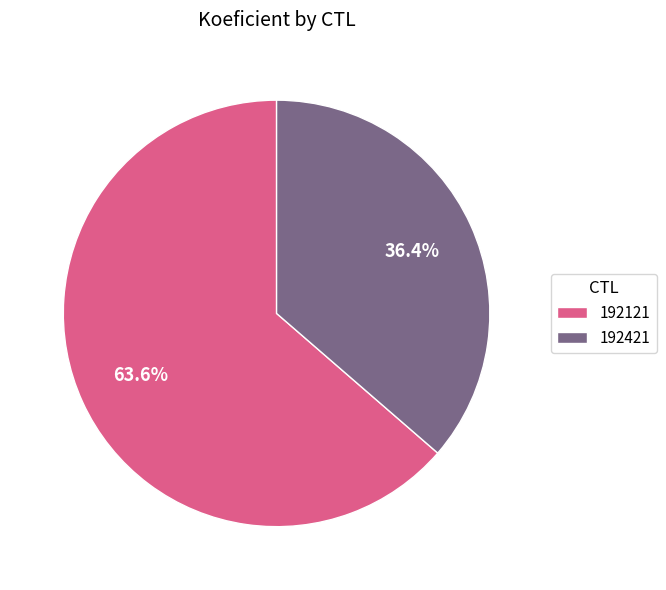

Between 192121 and 192421, which is larger?

192121